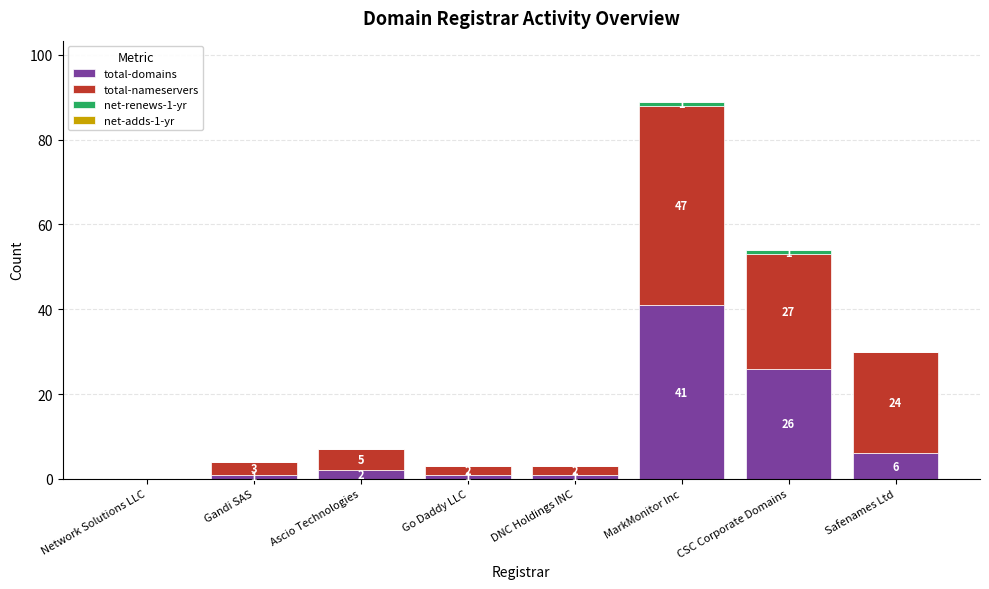

The total-domains series shows 1 at DNC Holdings INC. True or false?

True